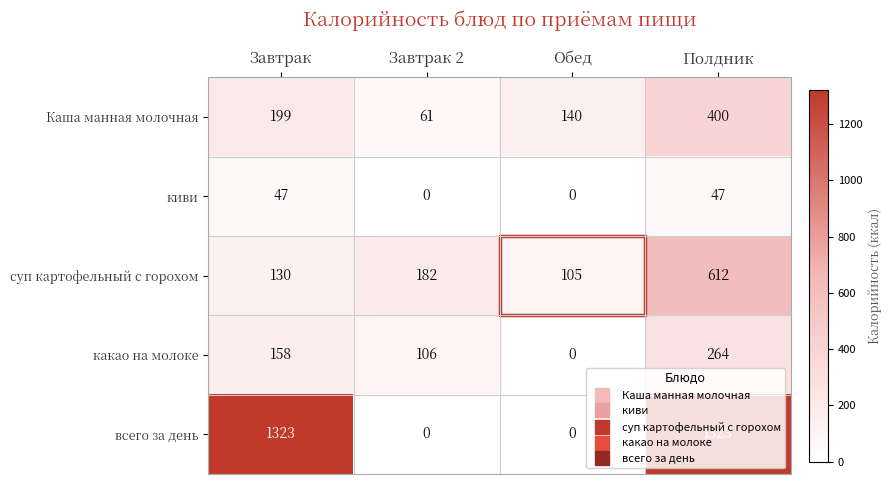

Where is Каша манная молочная nearest to the value 230?

Завтрак